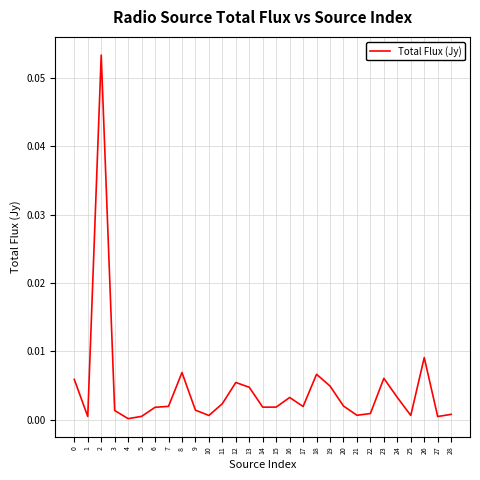

Is it true that the value at 7 is 0.0?

True